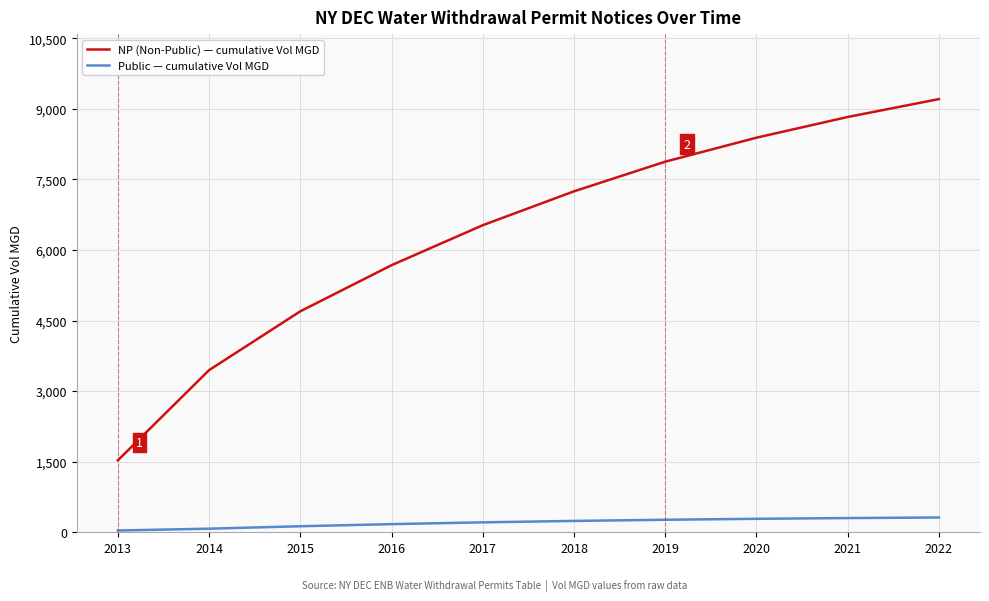

True or false: Public — cumulative Vol MGD has a value of 37.6 at 2013.

True